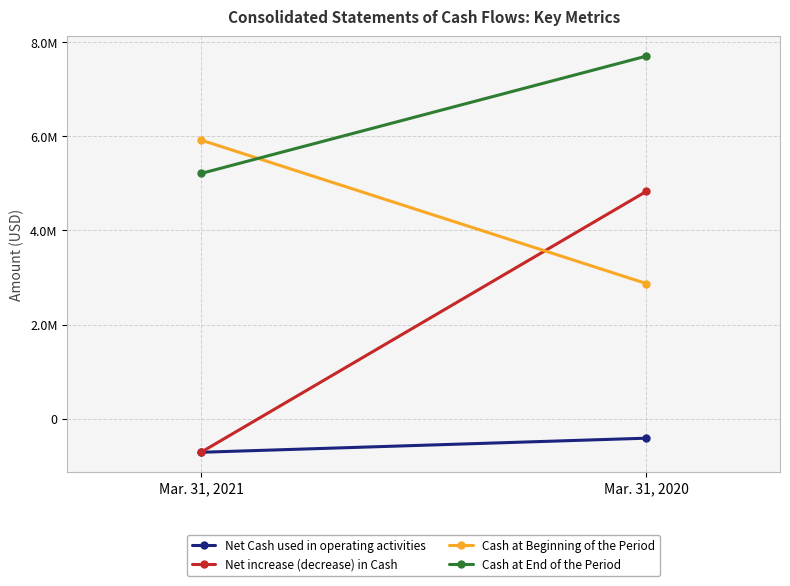

Reading right to left, transcribe all the data shown in this chart.

Net Cash used in operating activities: -410806	-710298
Net increase (decrease) in Cash: 4829611	-710298
Cash at Beginning of the Period: 2871694	5919578
Cash at End of the Period: 7701305	5209280